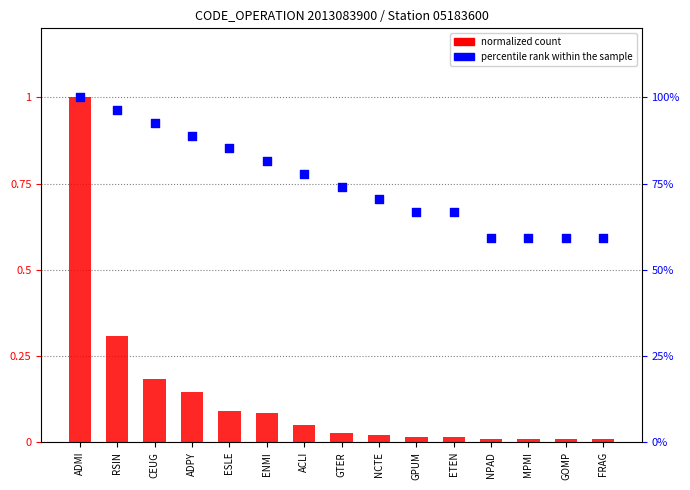

What is the total value across all series at GPUM?

0.7